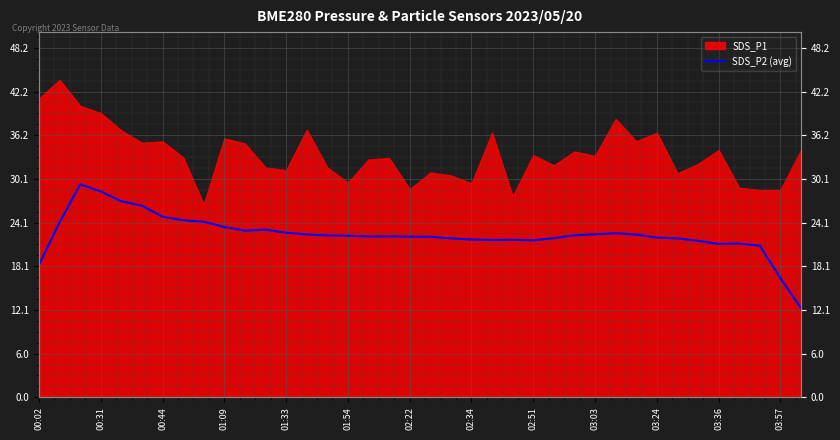

What is the label of the 1st point from the left?

00:02